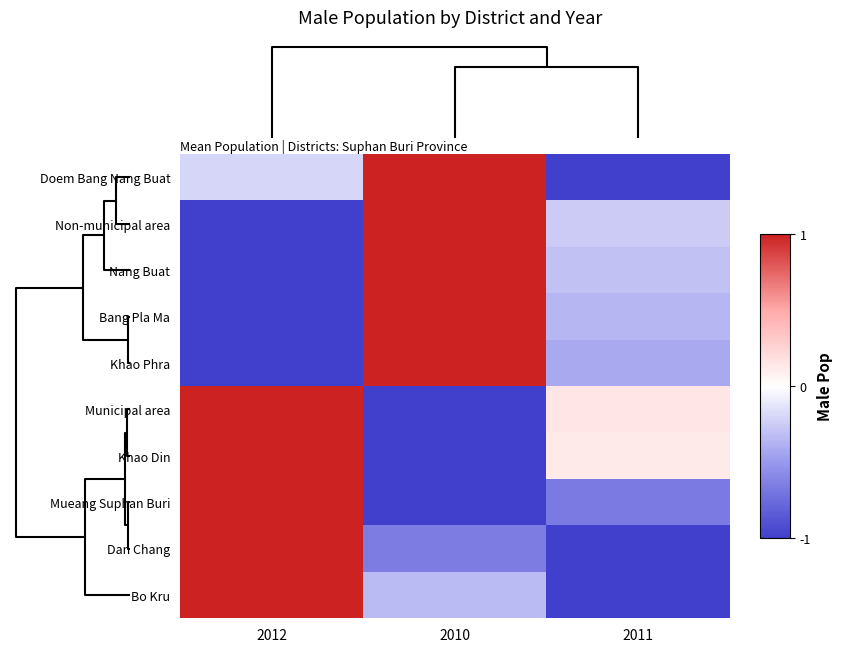

How many distinct data groups are displayed?

10